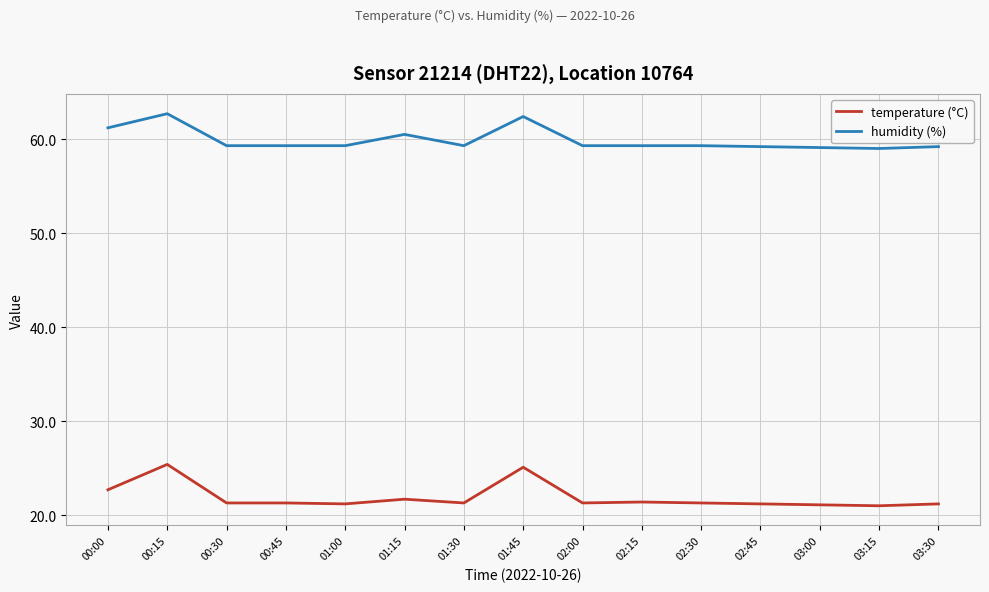

What is the minimum value shown in the chart?

21.0